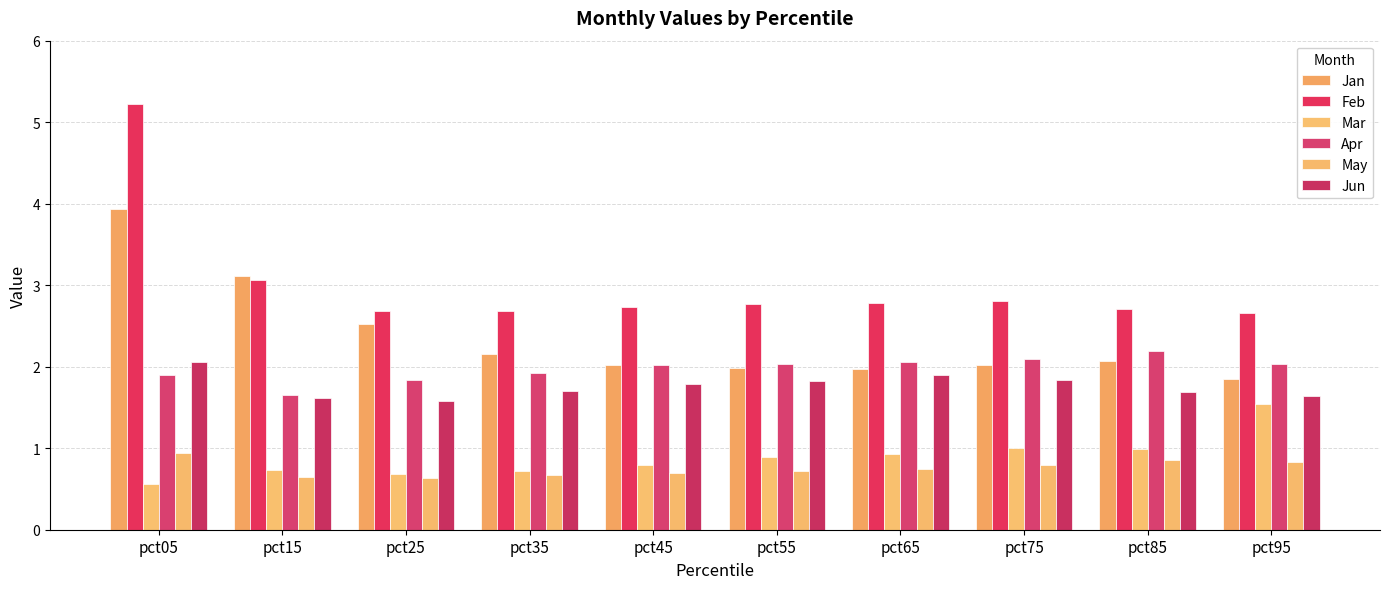

What is the spread (max minus min) of values at pct25?

2.0